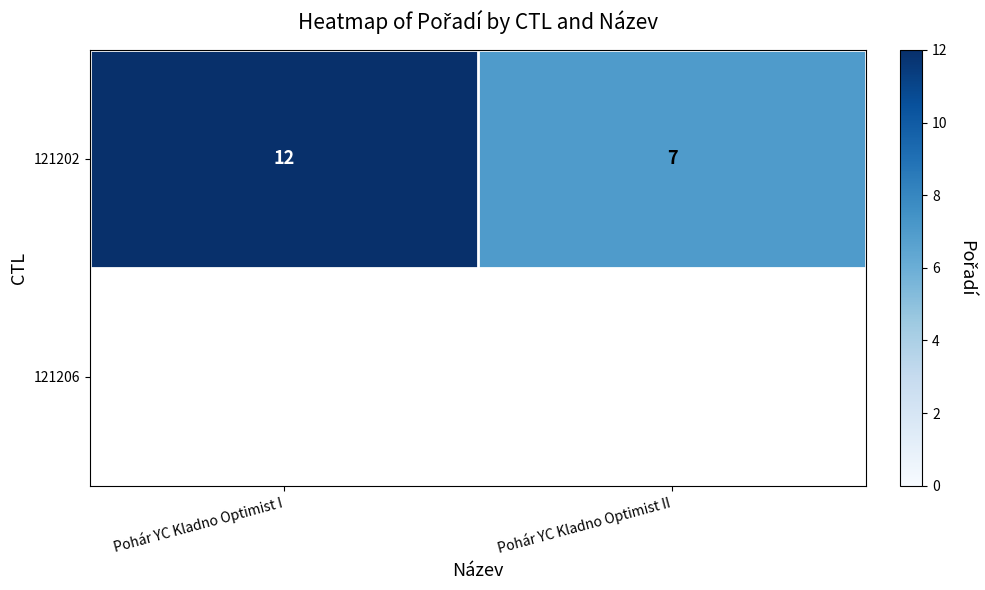

List the labels in order of value, largest first.

Pohár YC Kladno Optimist I, Pohár YC Kladno Optimist II